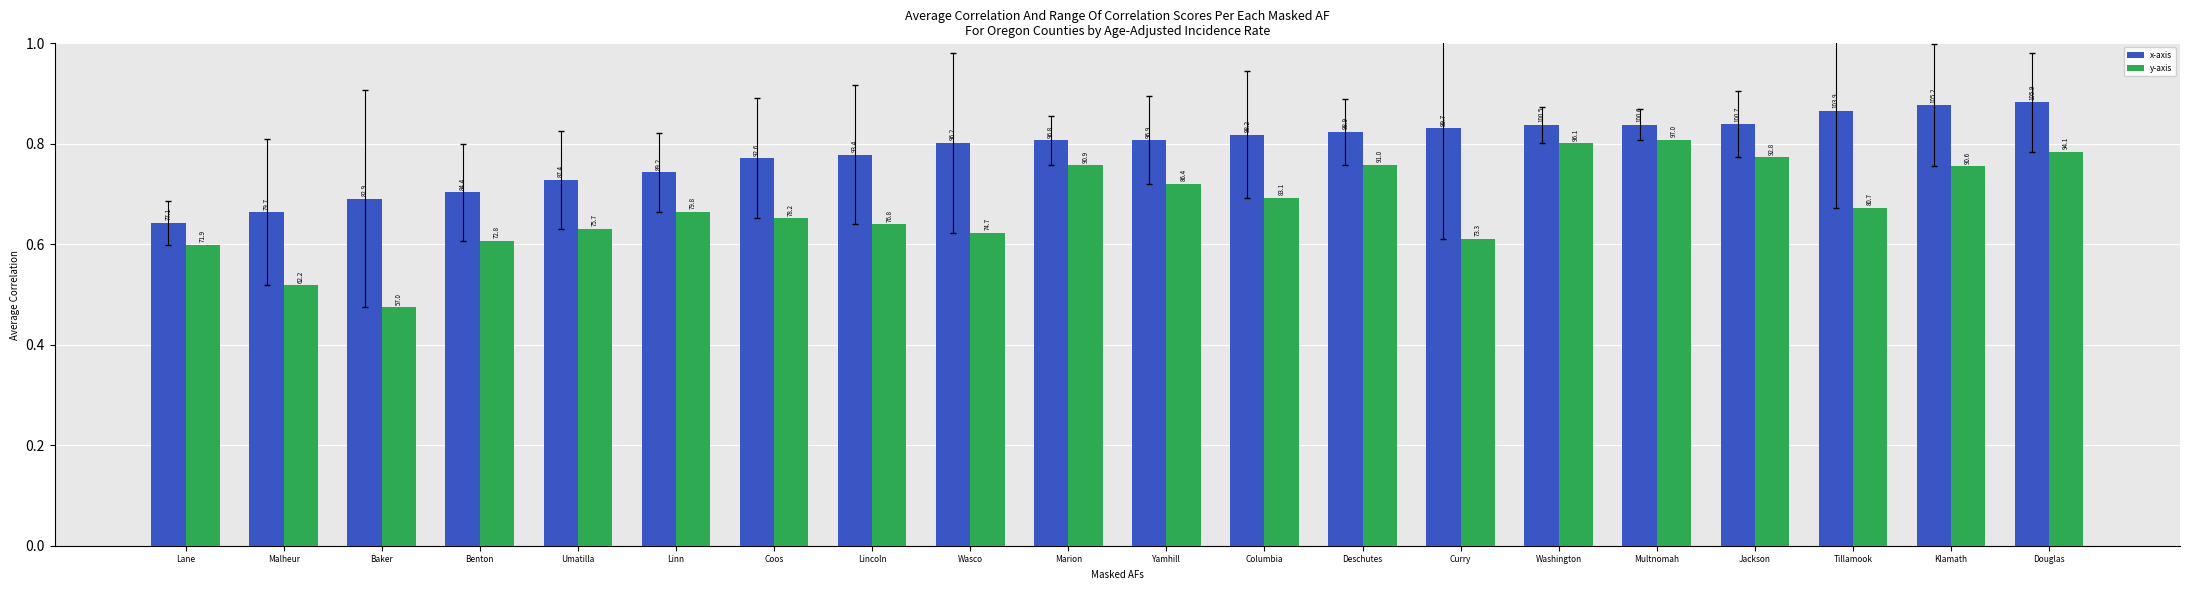

Rank the series by their maximum value, from lowest to highest.

y-axis, x-axis